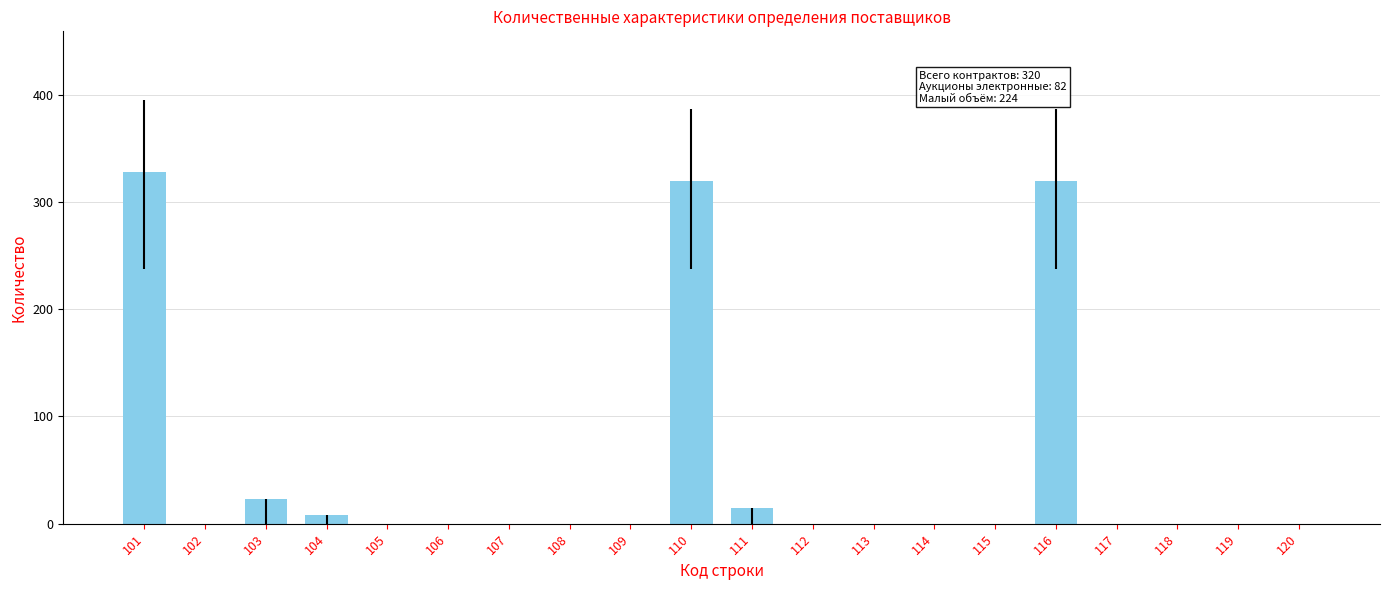

True or false: the data shows -161 at 108.

False